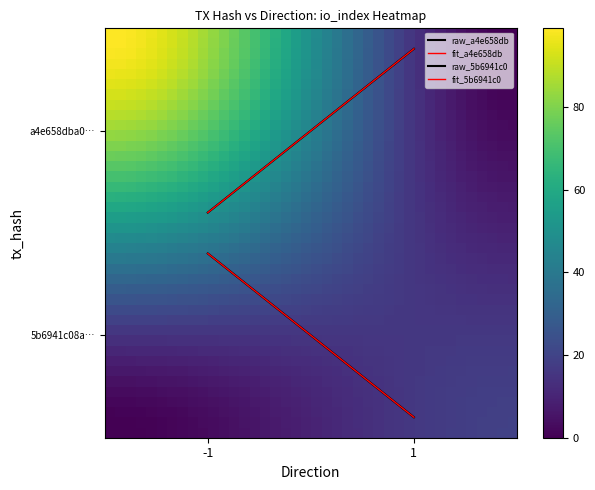

Rank the series by their maximum value, from highest to lowest.

a4e658dba0e3b1b749193a209a706f3054316d7, 5b6941c08ab942baed11d0a7004e8dc41ebde22